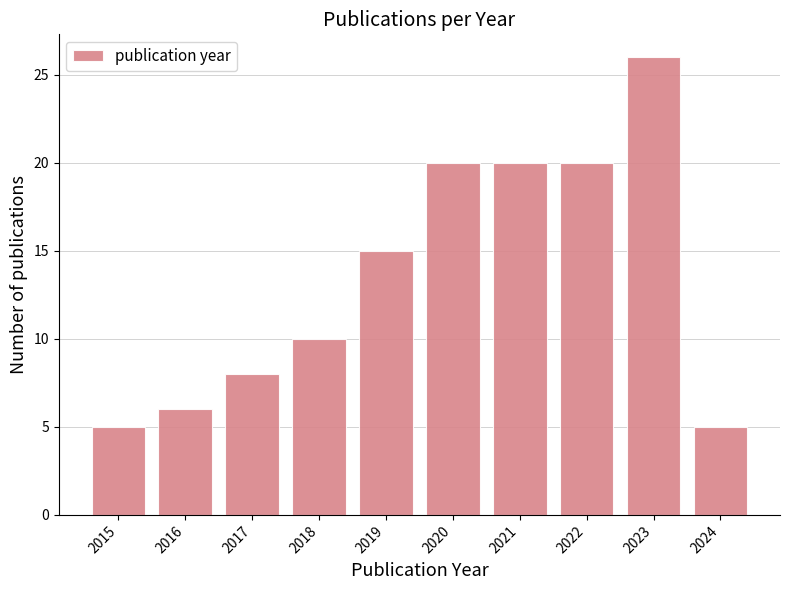

Reading left to right, transcribe all the data shown in this chart.

5	6	8	10	15	20	20	20	26	5